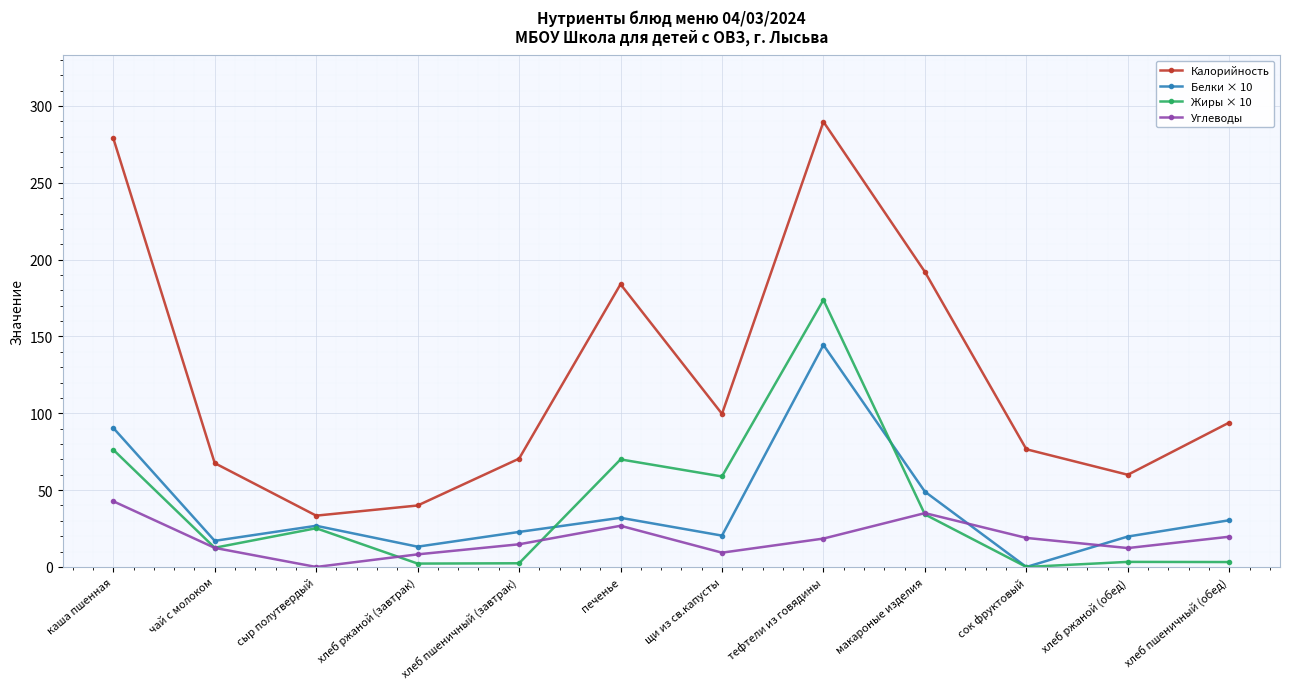

True or false: Калорийность has more than 1 points higher than both neighbors.

True